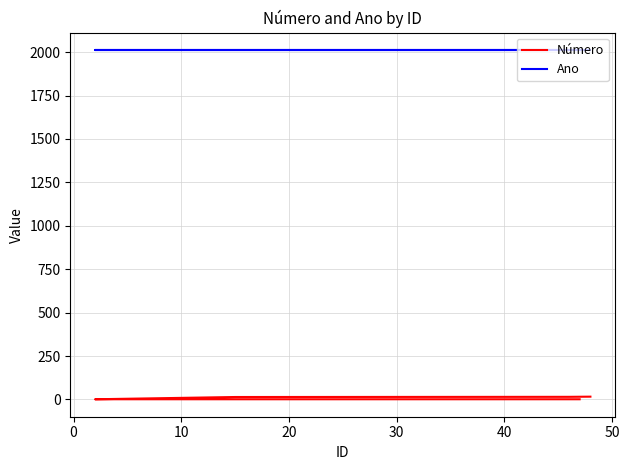

What is the label of the 11th point from the left?

10